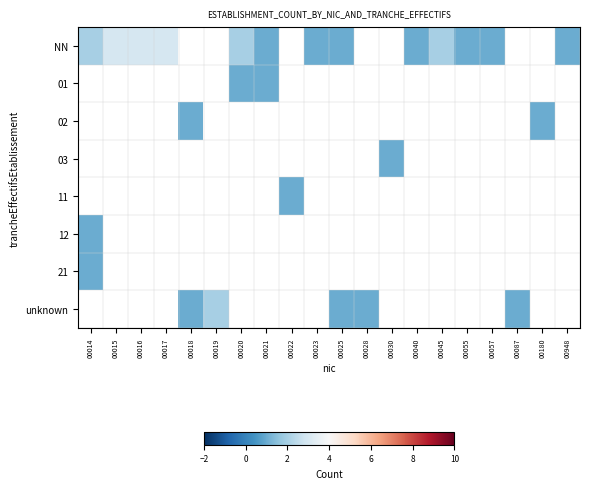

What is the greatest value displayed?

3.0